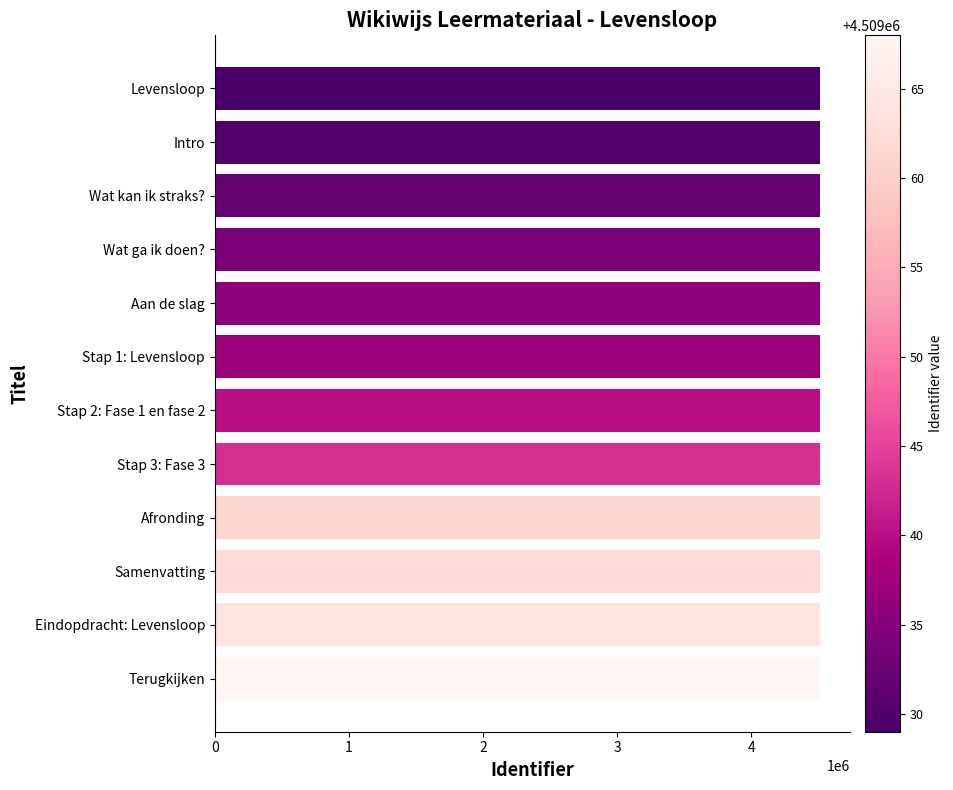

Is it true that the value at Stap 2: Fase 1 en fase 2 is 4509040?

True